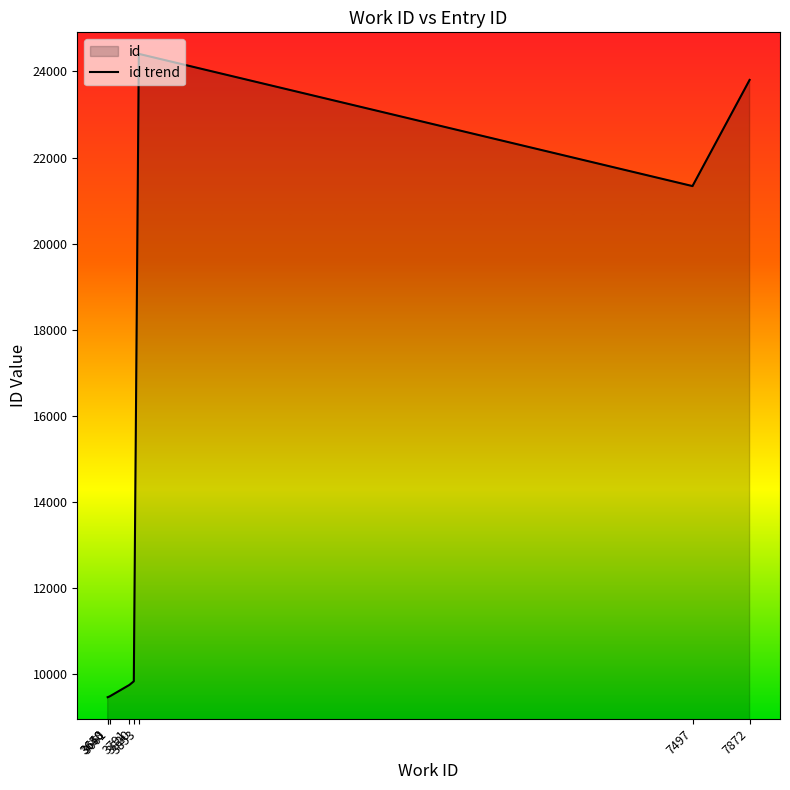

Which has a higher value, 3648 or 3791?

3791